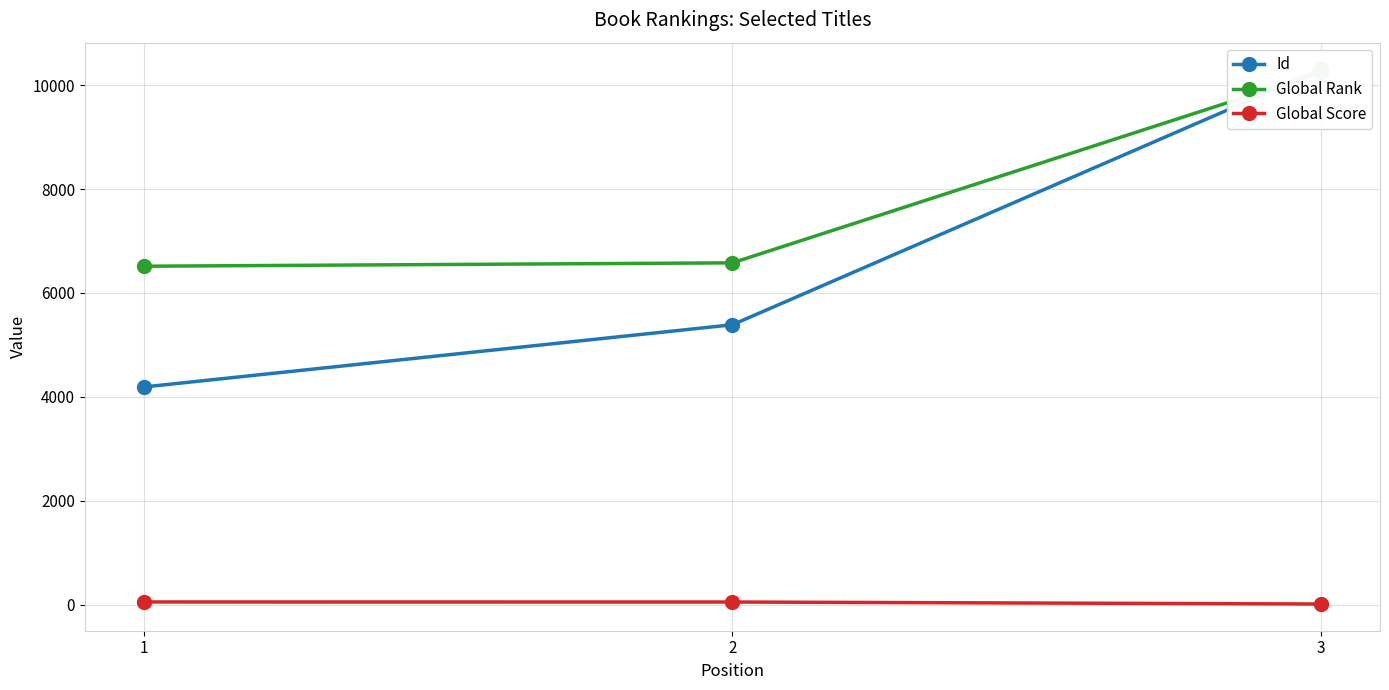

What is the sum of all Id values?

19882